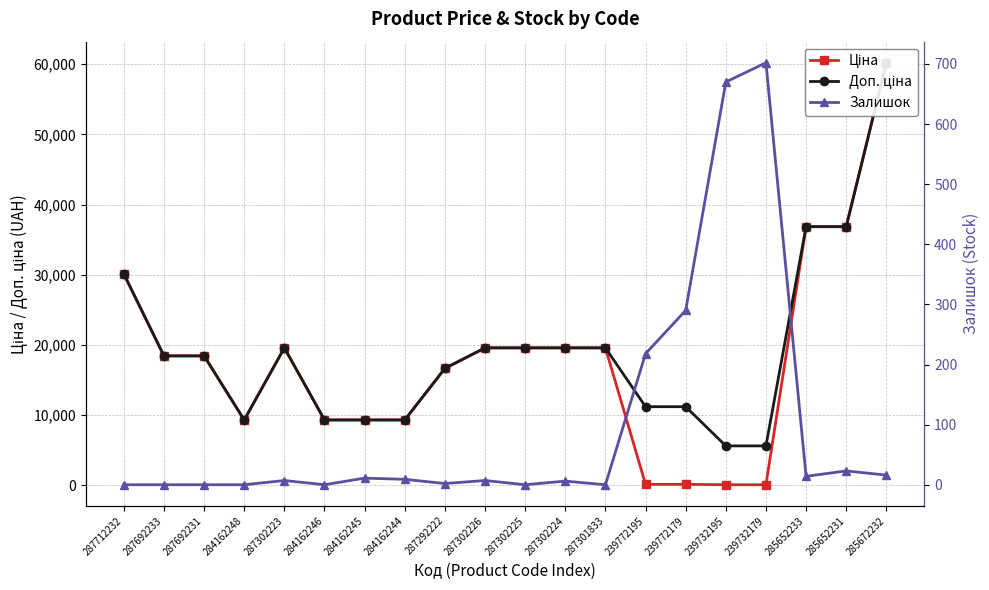

True or false: Ціна and Доп. ціна intersect in this chart.

False